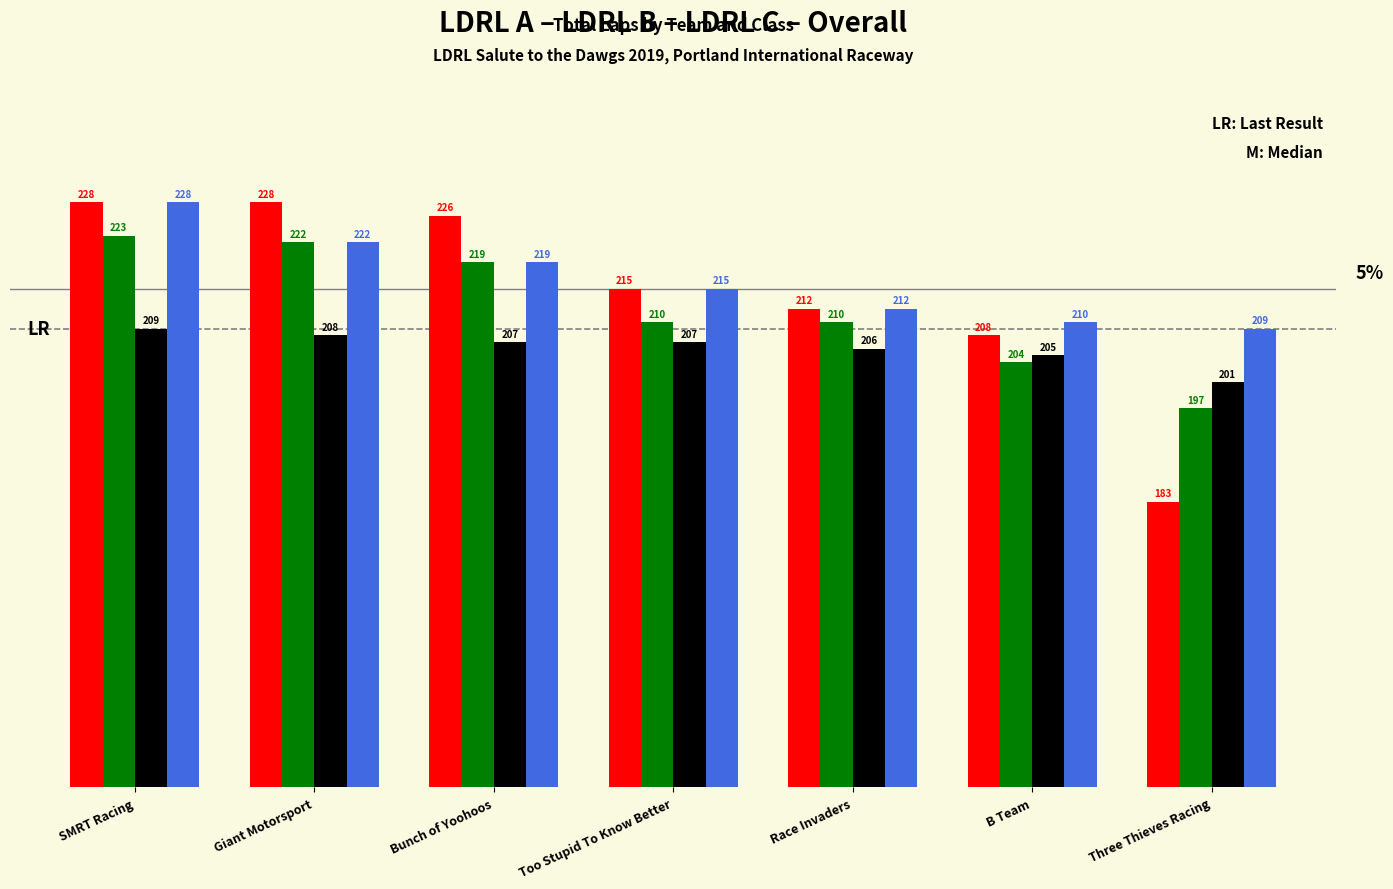

What is the total value across all series at Too Stupid To Know Better?

847